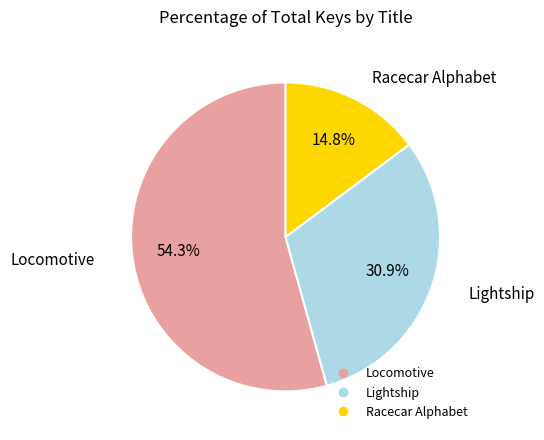

Rank the categories by value from lowest to highest.

Racecar Alphabet, Lightship, Locomotive